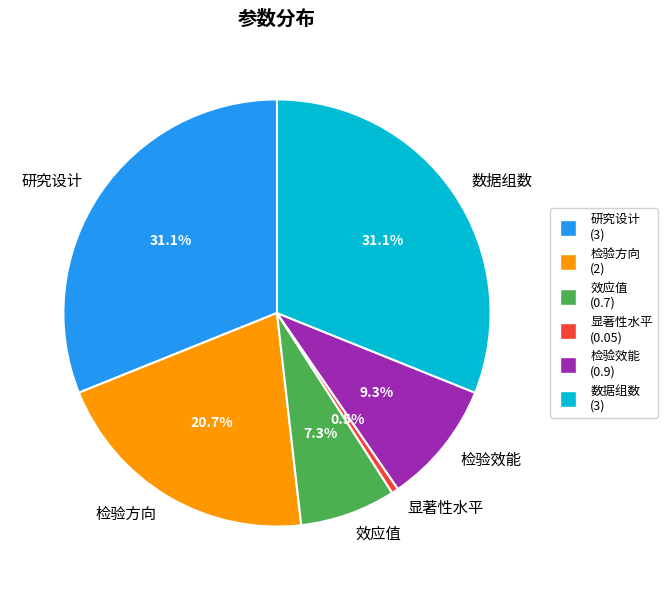

What is the smallest slice in the pie chart?

显著性水平